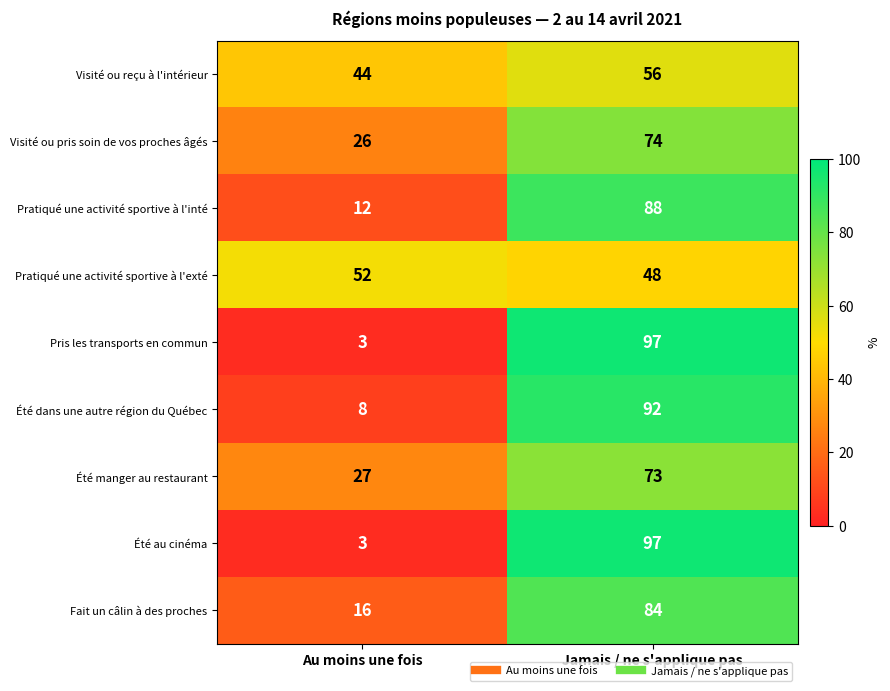

The value of Pratiqué une activité sportive à l'inté at Au moins une fois is 19. True or false?

False